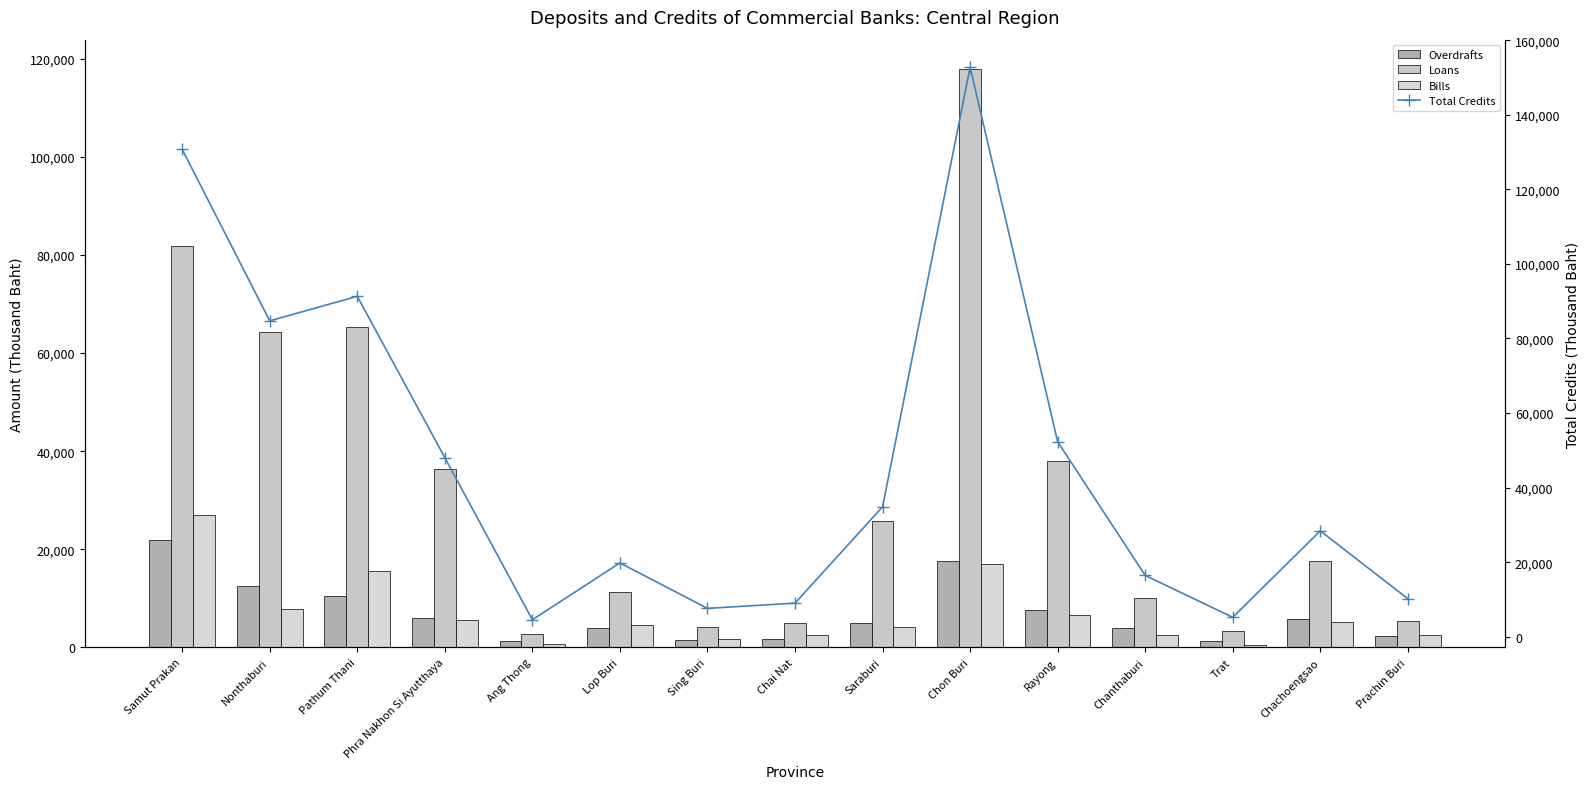

The Bills series shows 26576 at Pathum Thani. True or false?

False